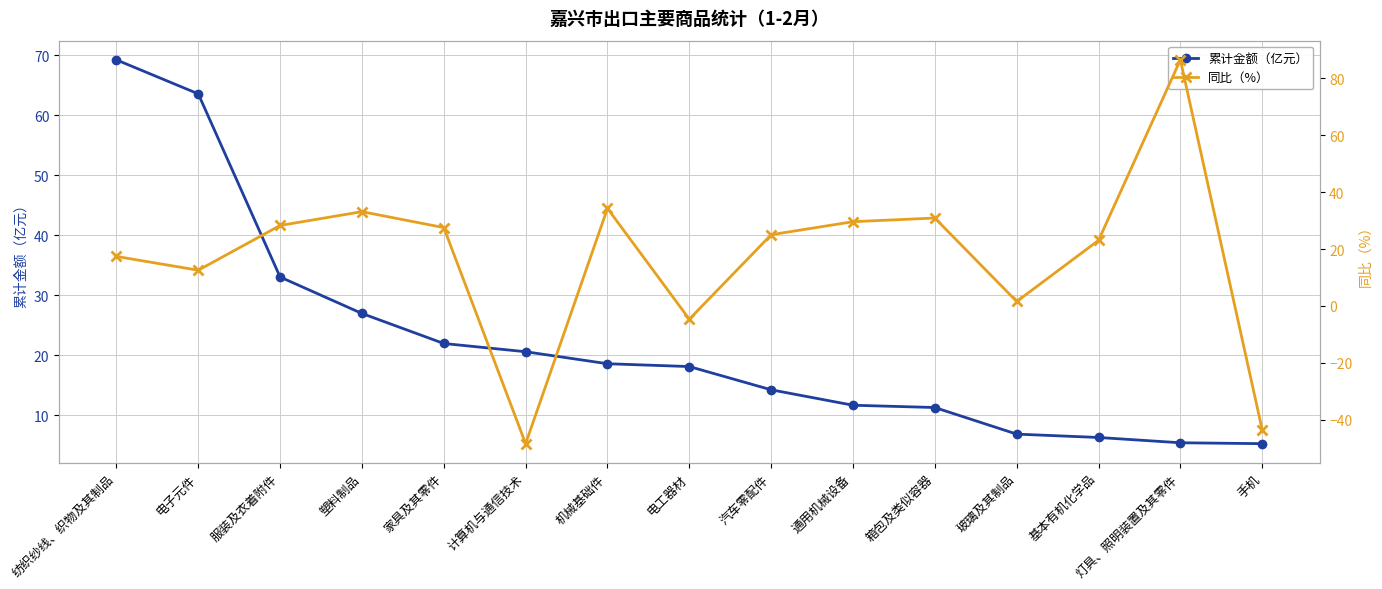

What is the highest value of the 累计金额（亿元） series?

69.2